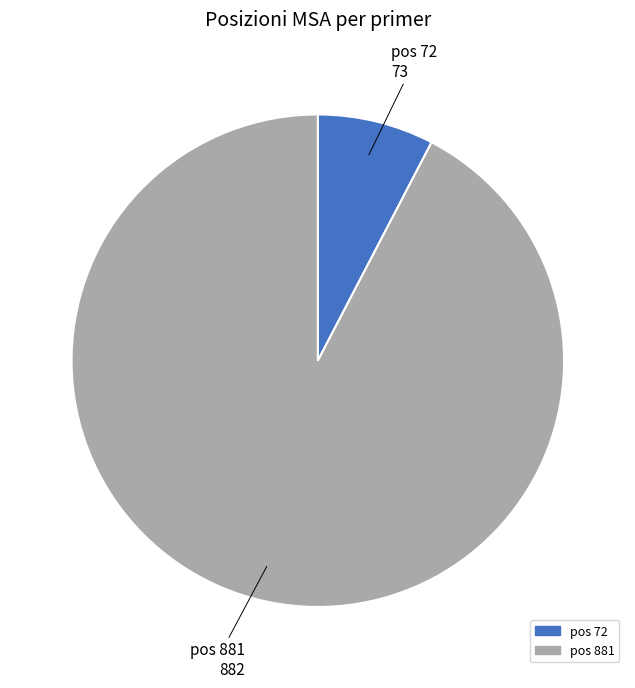

Does any single category account for the majority?

Yes